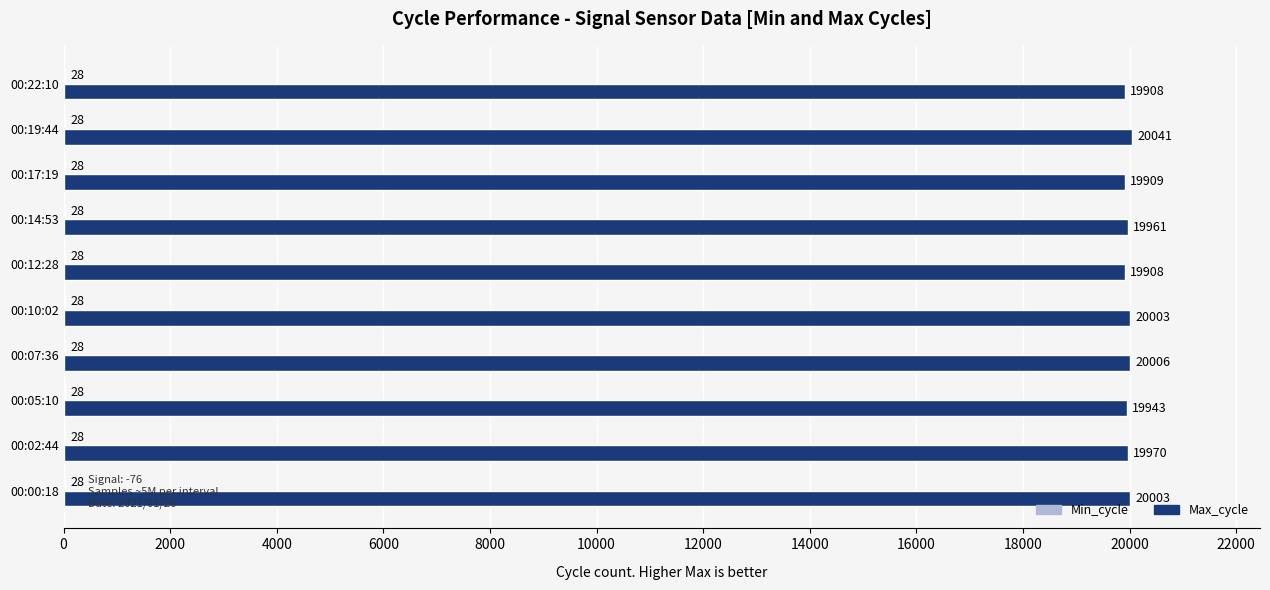

The Max_cycle series shows 31241 at 00:05:10. True or false?

False